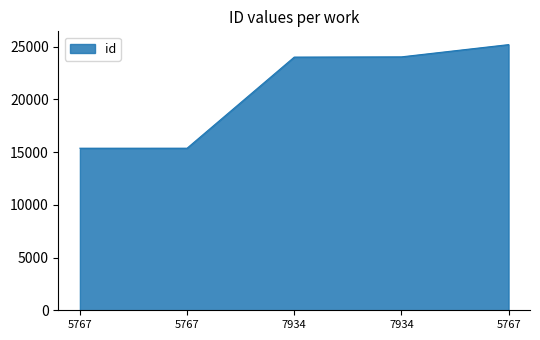

Does the chart have visible grid lines?

No